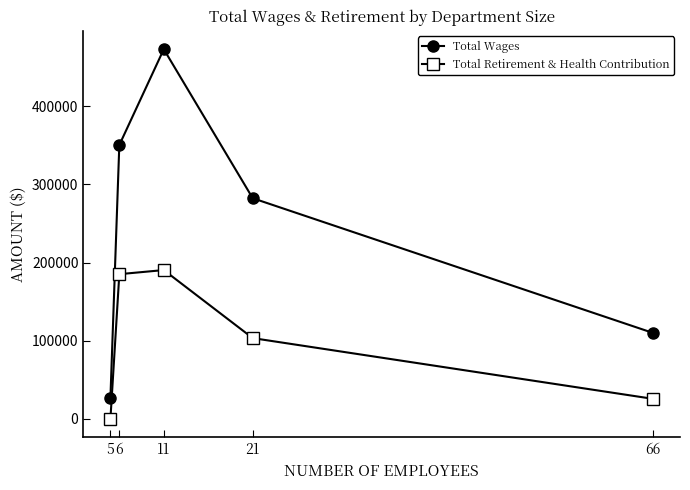

At 11, list the series in order from smallest to largest.

Total Retirement & Health Contribution, Total Wages